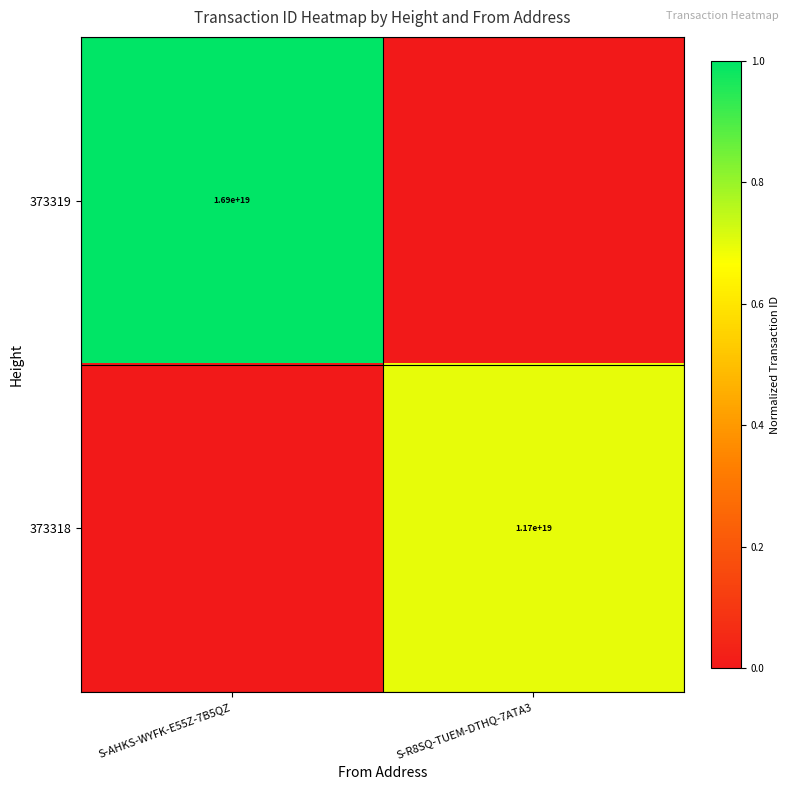

What is the greatest value displayed?

1.0